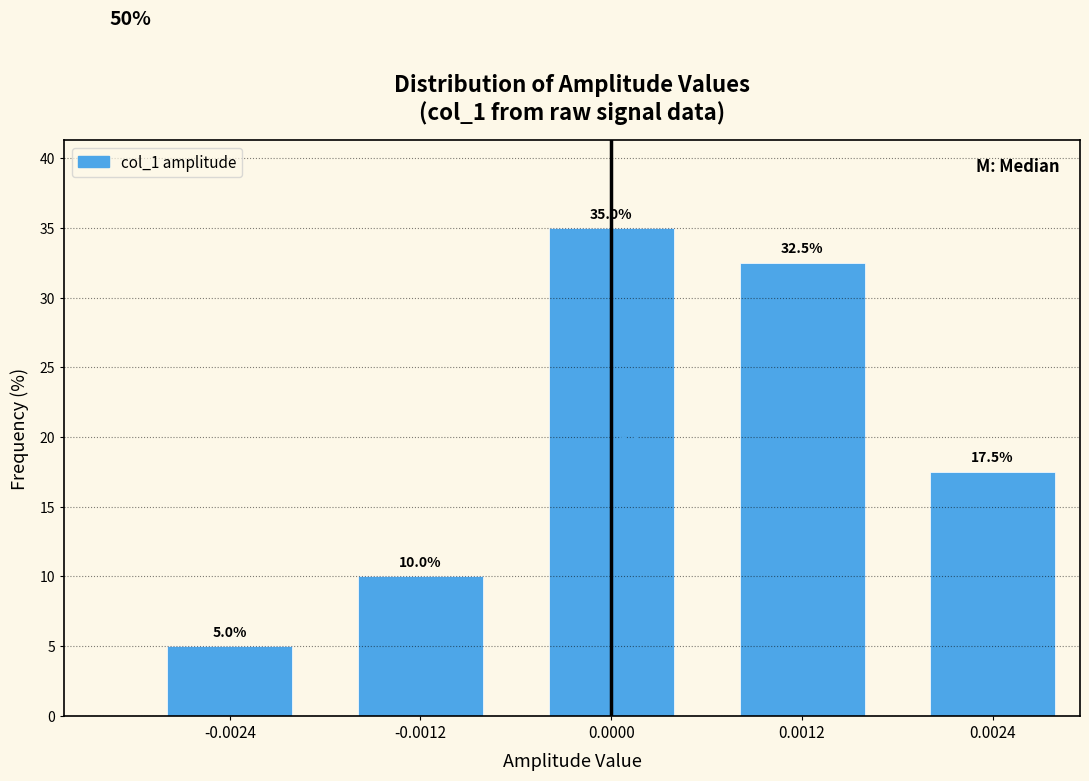

Reading right to left, what are all the values shown in this chart?

0.0024=17.5	0.0012=32.5	0.0000=35.0	-0.0012=10.0	-0.0024=5.0